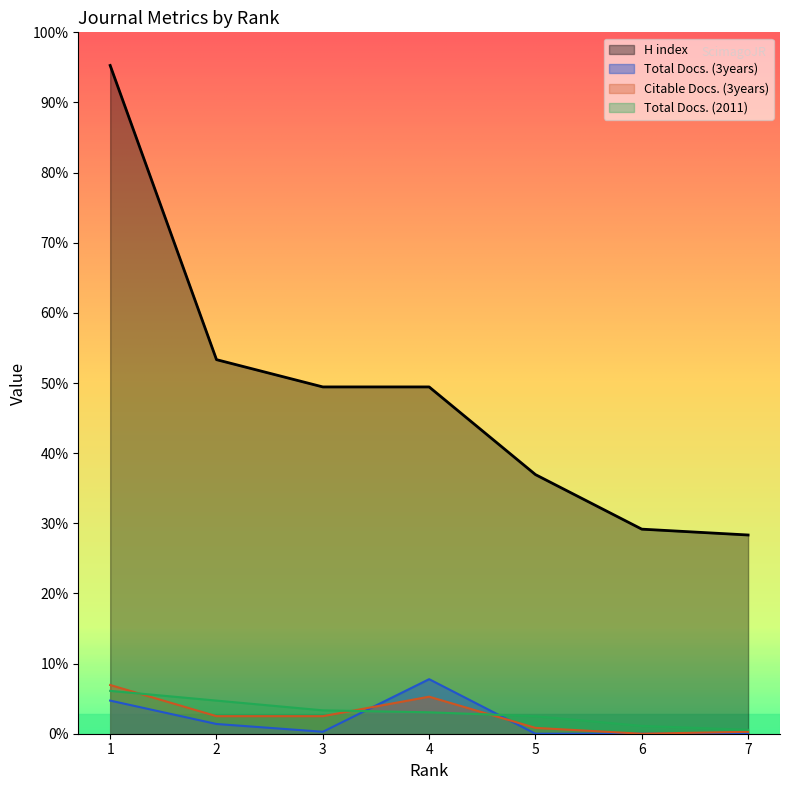

What is the sum of the Total Docs. (3years) values at 3 and 5?

1